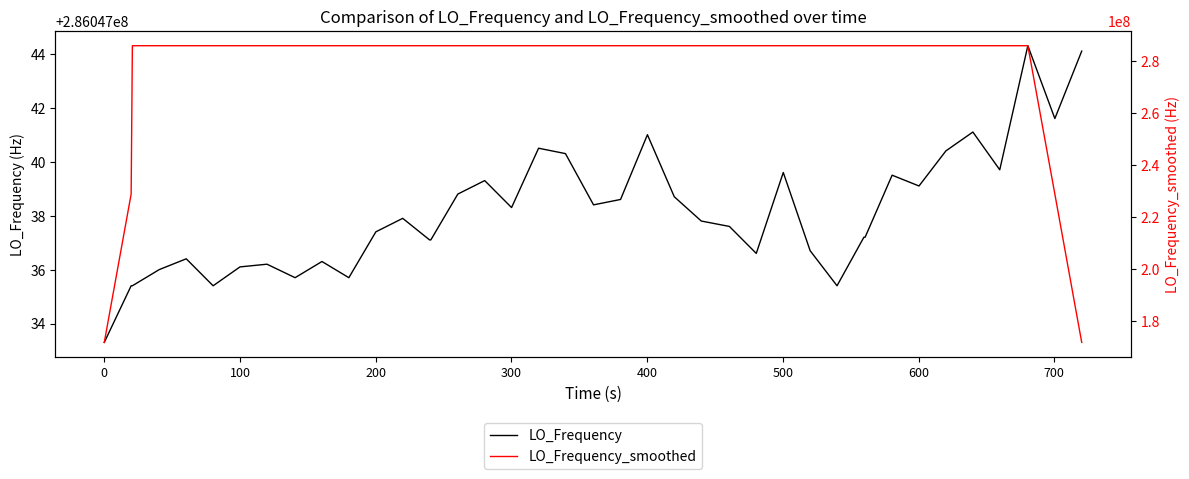

What value does the LO_Frequency series have at 0?

286047033.3